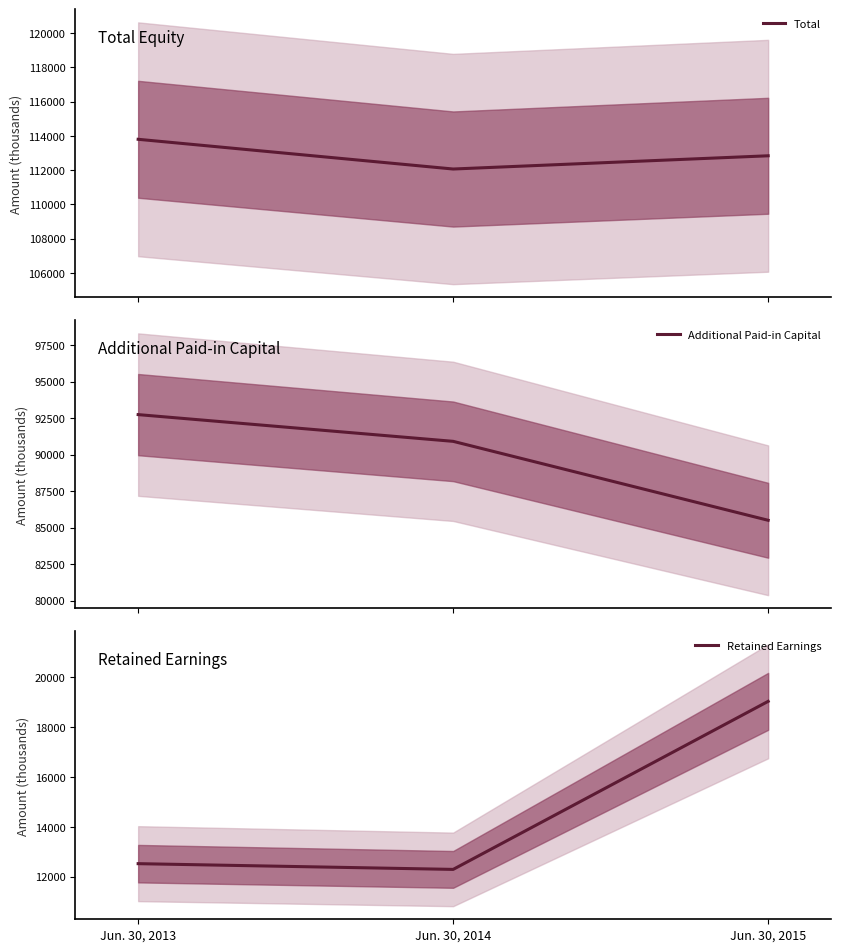

Between Jun. 30, 2014 and Jun. 30, 2013, which is larger?

Jun. 30, 2013